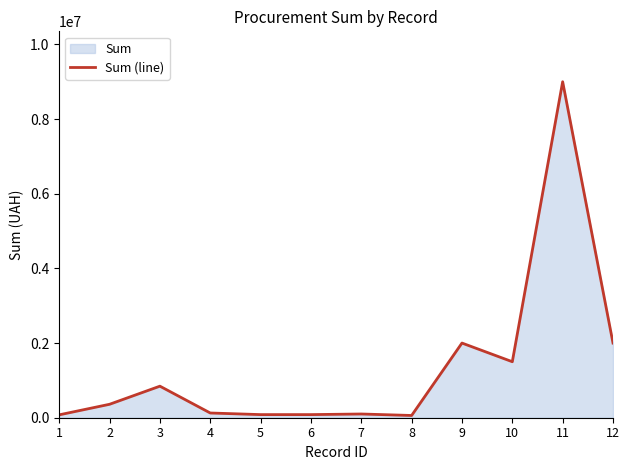

Reading left to right, transcribe all the data shown in this chart.

77250	360000	845000	126600	83400	83400	99800	60000	2000000	1500000	9000000	2000000